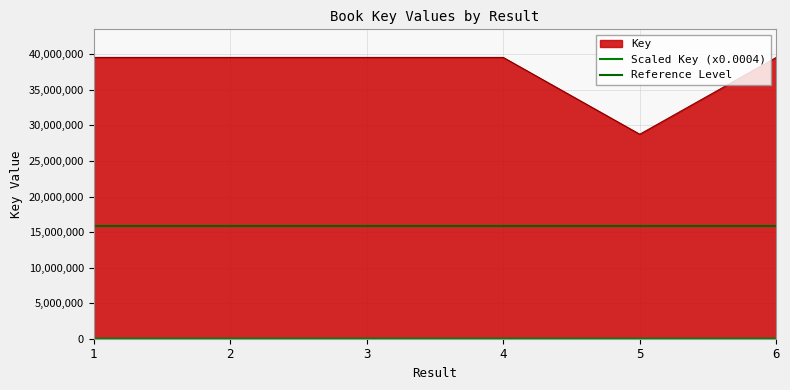

The value at 5 is 2441.8. True or false?

False